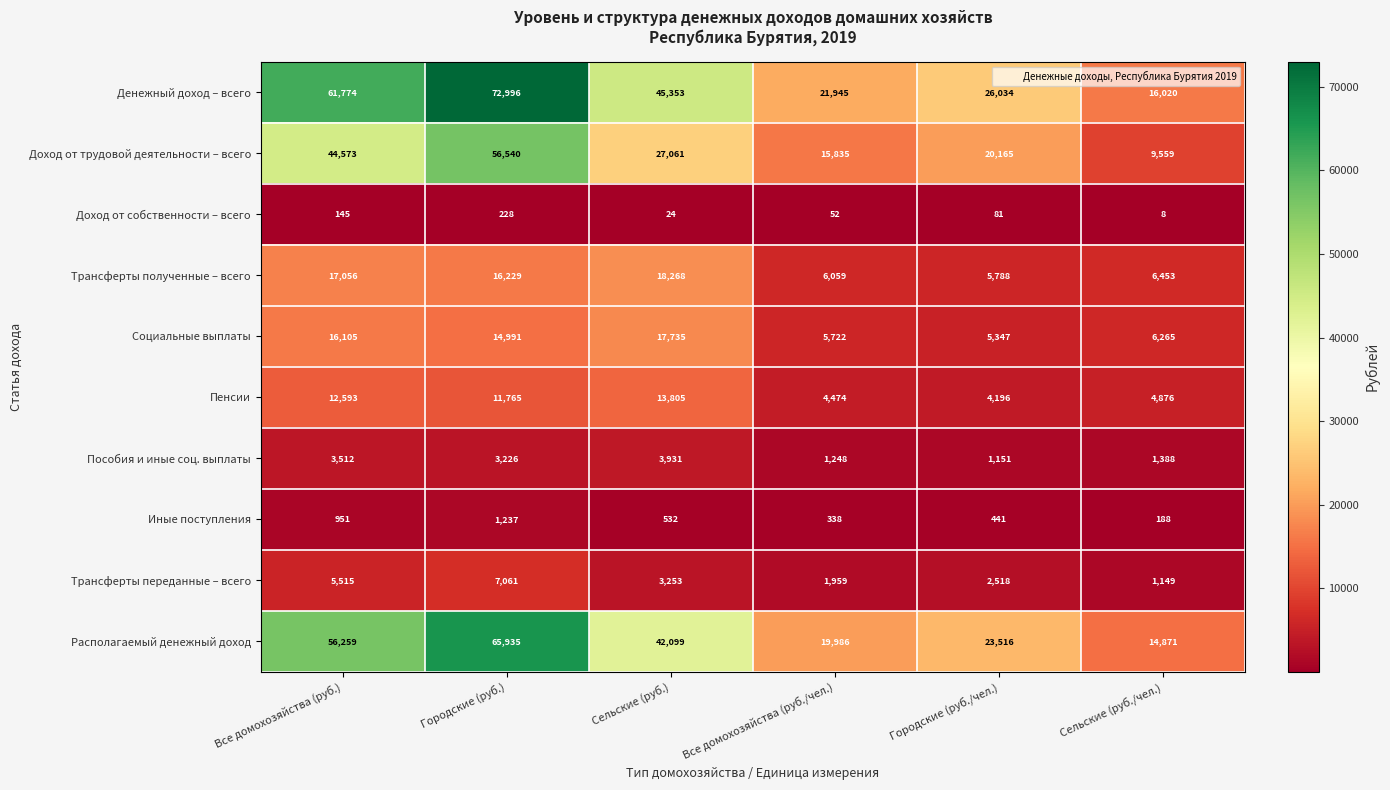

Rank the categories by Пенсии value from lowest to highest.

Городские (руб./чел.), Все домохозяйства (руб./чел.), Сельские (руб./чел.), Городские (руб.), Все домохозяйства (руб.), Сельские (руб.)